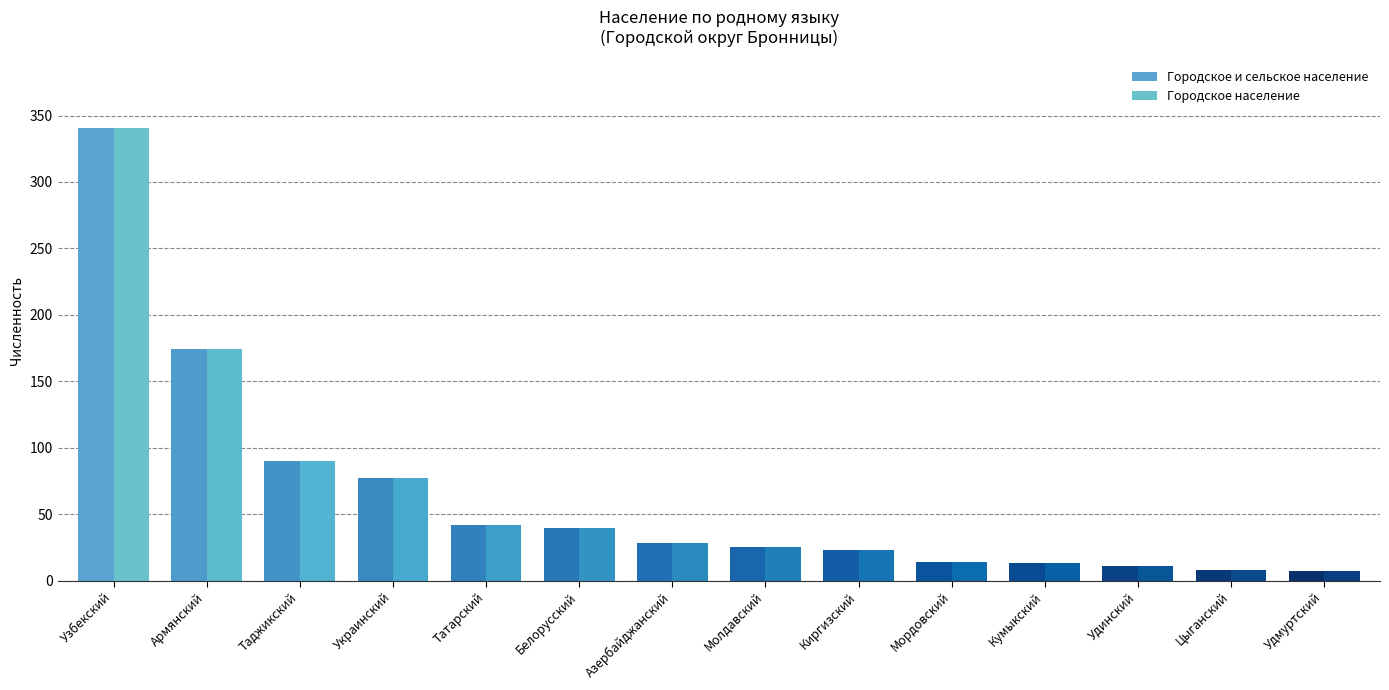

Where is Городское население nearest to the value 174?

Армянский